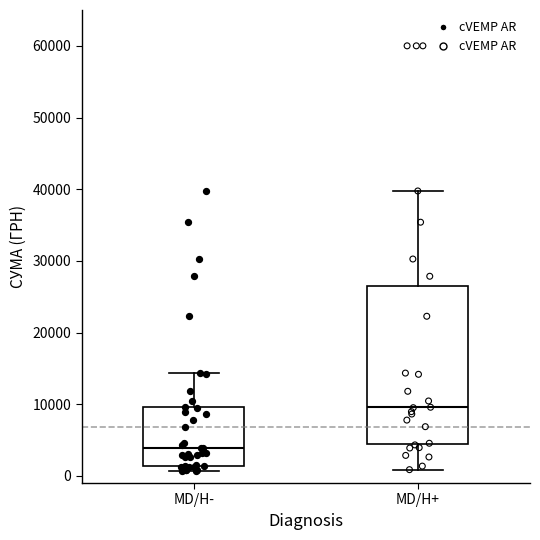

Reading left to right, read every box against the y-axis: the position of its median line, the range the box covers, and the ends of its whiskers. The values are not printed on the chart, so give them approximately, as read against the axis.

MD/H-: median 4000, box 1000 to 10000, whiskers 1000 (just below the box's lower edge) to 14000
MD/H+: median 10000, box 4000 to 26000, whiskers 1000 to 40000